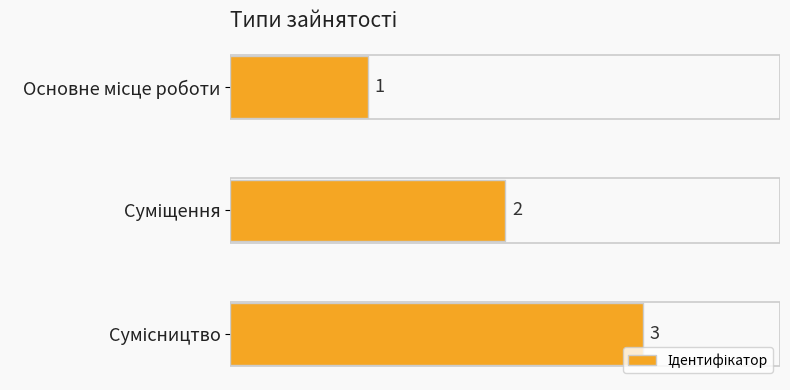

What is the value of the 3rd bar from the top?

3